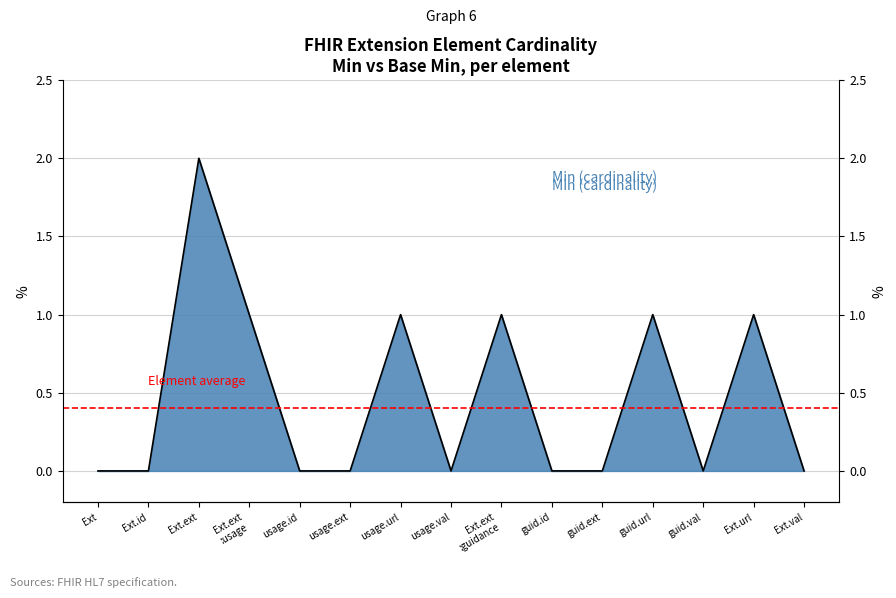

What is the change in value from Ext.ext :usage to Ext.val?

-1